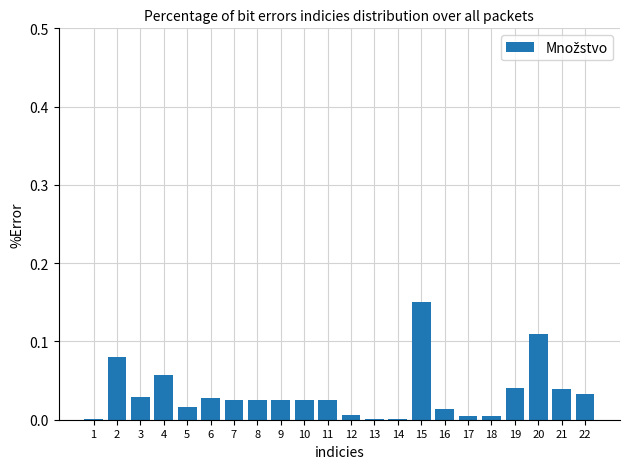

Are the bars grouped side by side (vs. stacked)?

No